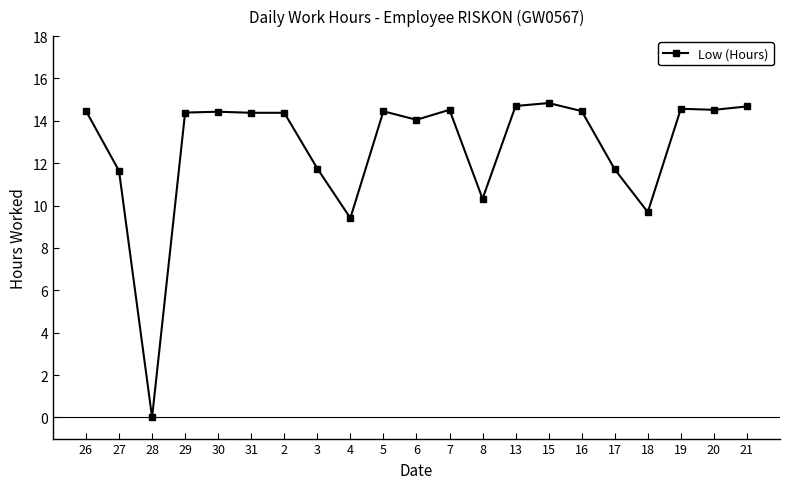

Which label corresponds to the smallest value in the chart?

28